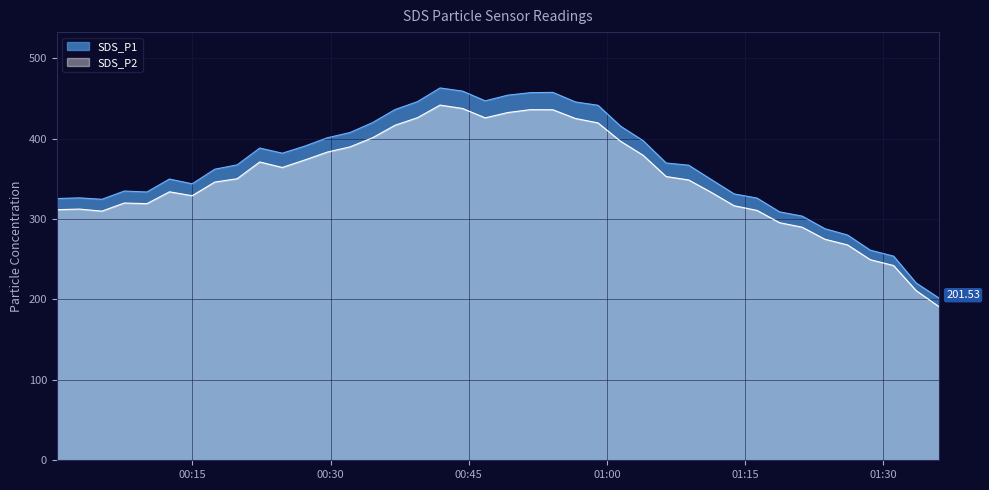

What is the spread (max minus min) of values at 2022/12/09 00:22:18?

17.3